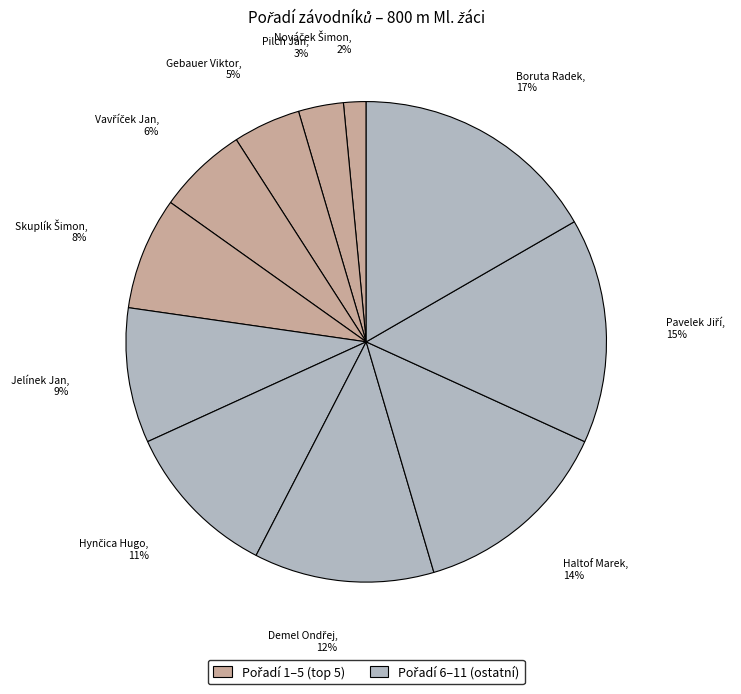

What is the largest slice in the pie chart?

Boruta Radek